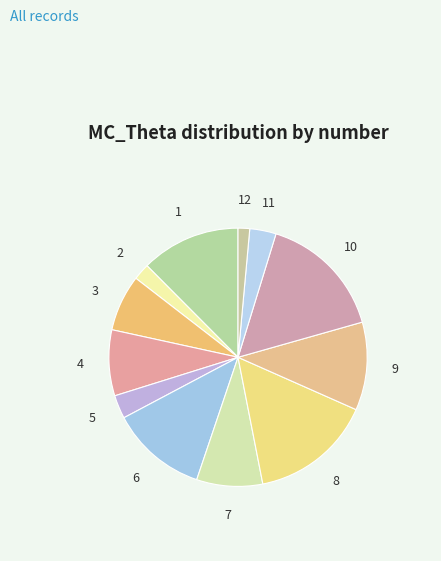

How many slices are in this pie chart?

12